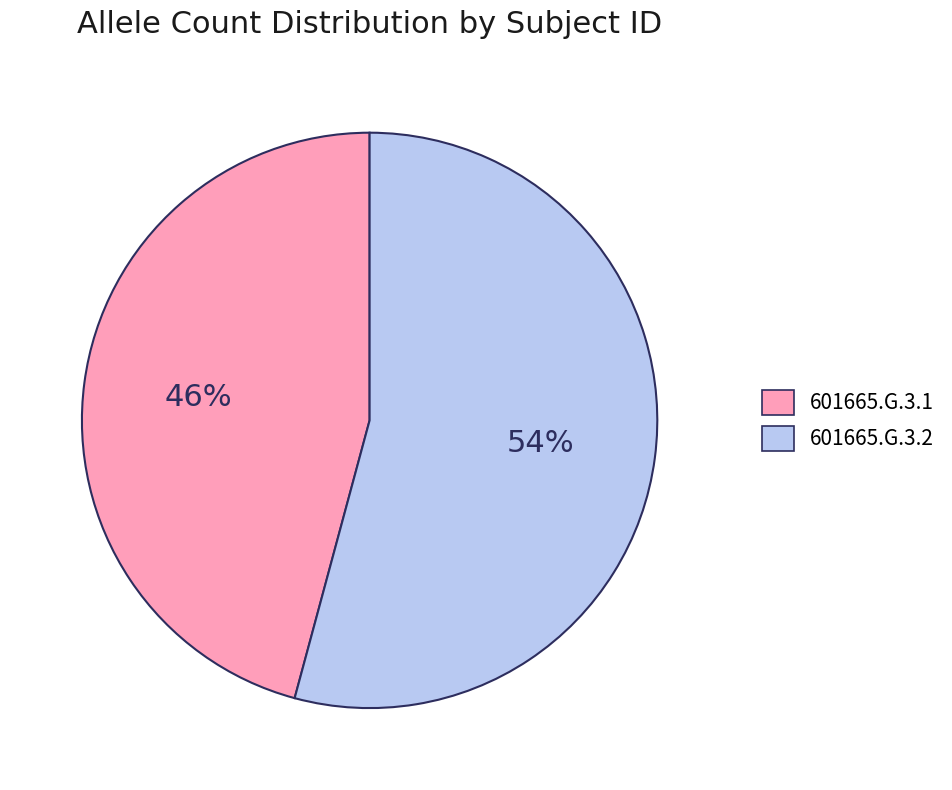

What percentage is the 601665.G.3.2 slice, to the nearest percent?

54%